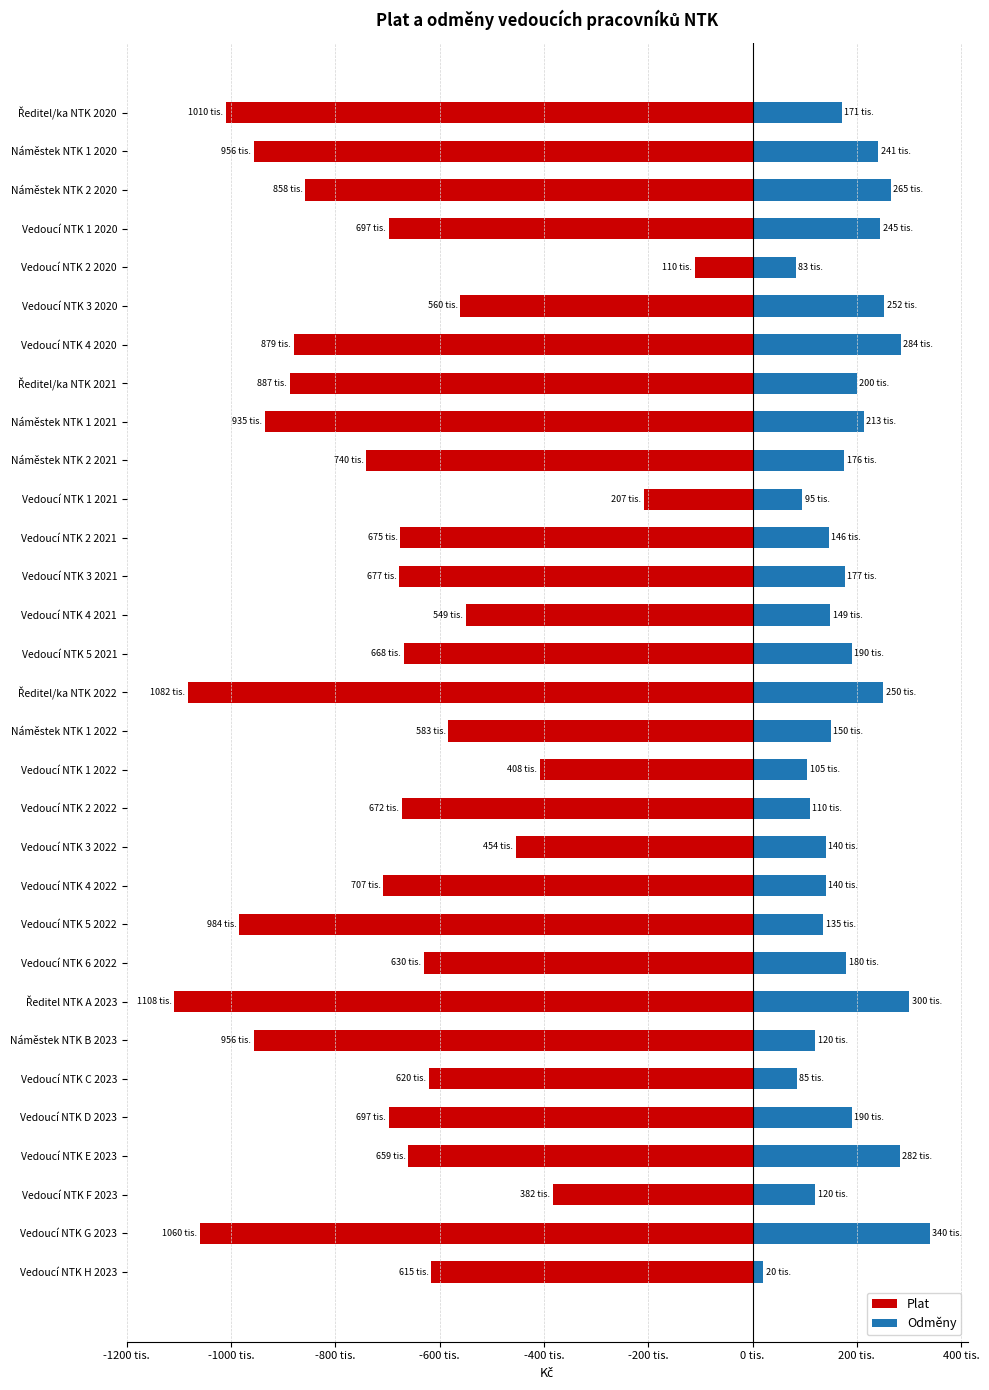

What is the difference between the maximum and second lowest values in the Odměny series?

257000